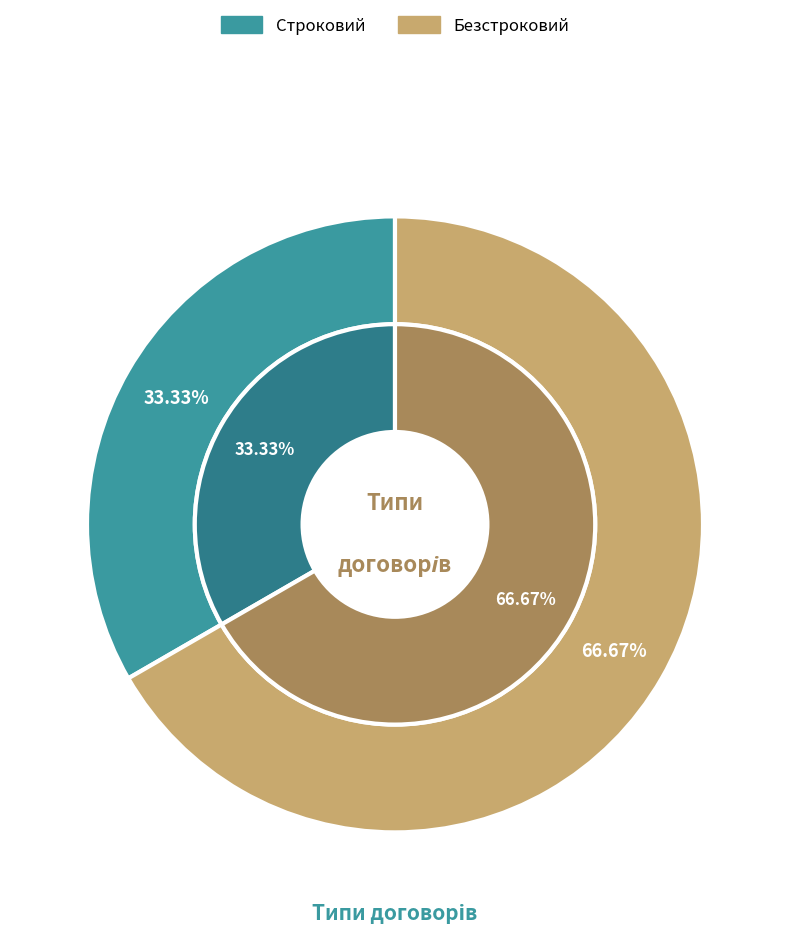

True or false: Безстроковий accounts for 78% of the total.

False